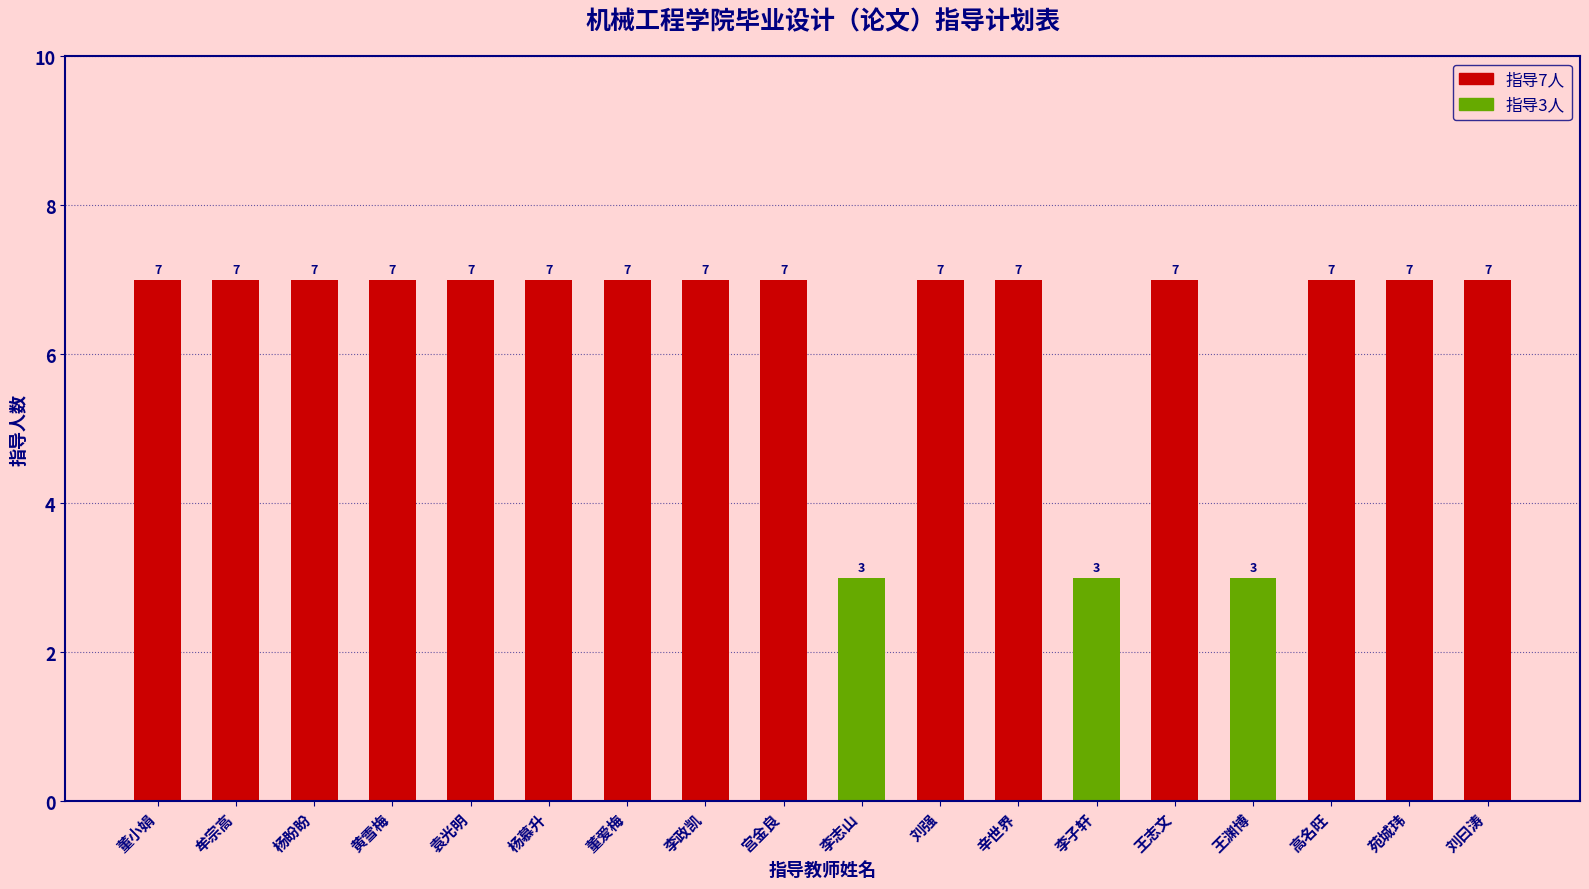

What is the greatest value displayed?

7